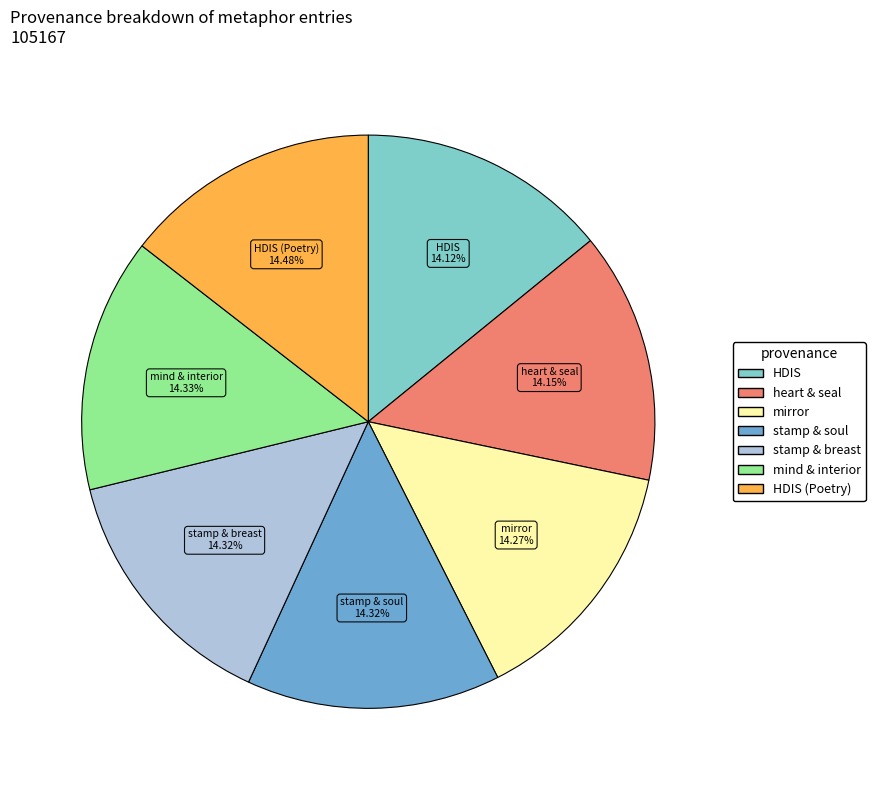

Is the sum of mind & interior and stamp & soul greater than half?

No